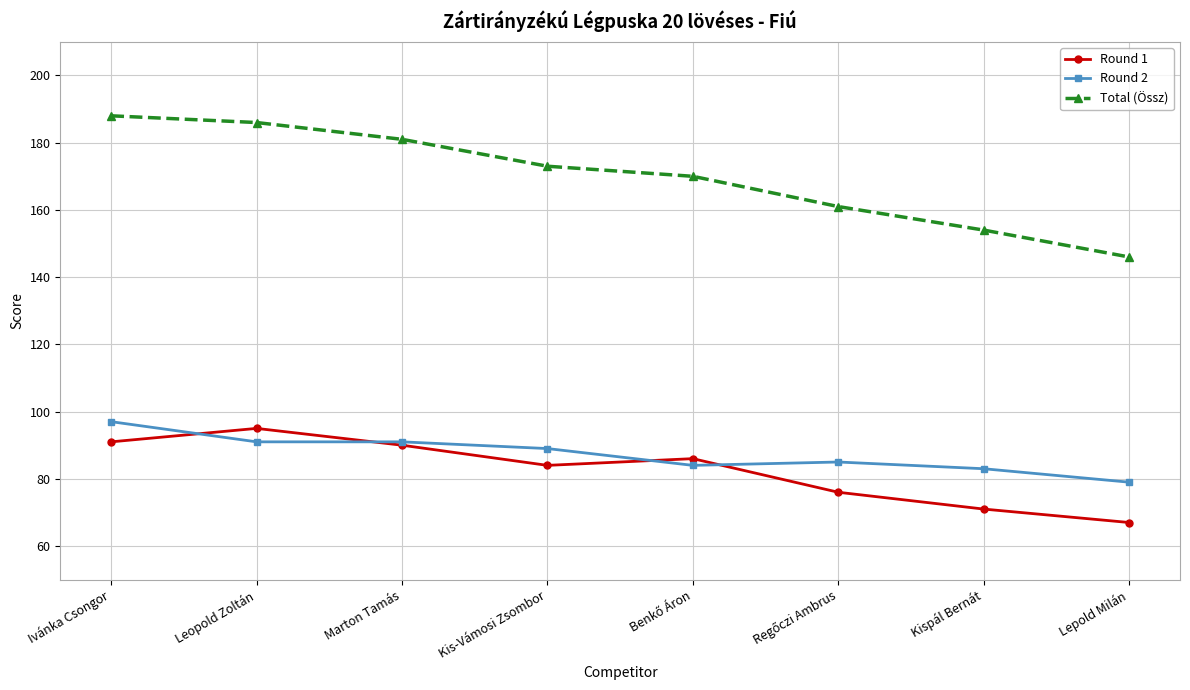

Reading left to right, what are all the values shown in this chart?

Round 1: 91	95	90	84	86	76	71	67
Round 2: 97	91	91	89	84	85	83	79
Total (Össz): 188	186	181	173	170	161	154	146